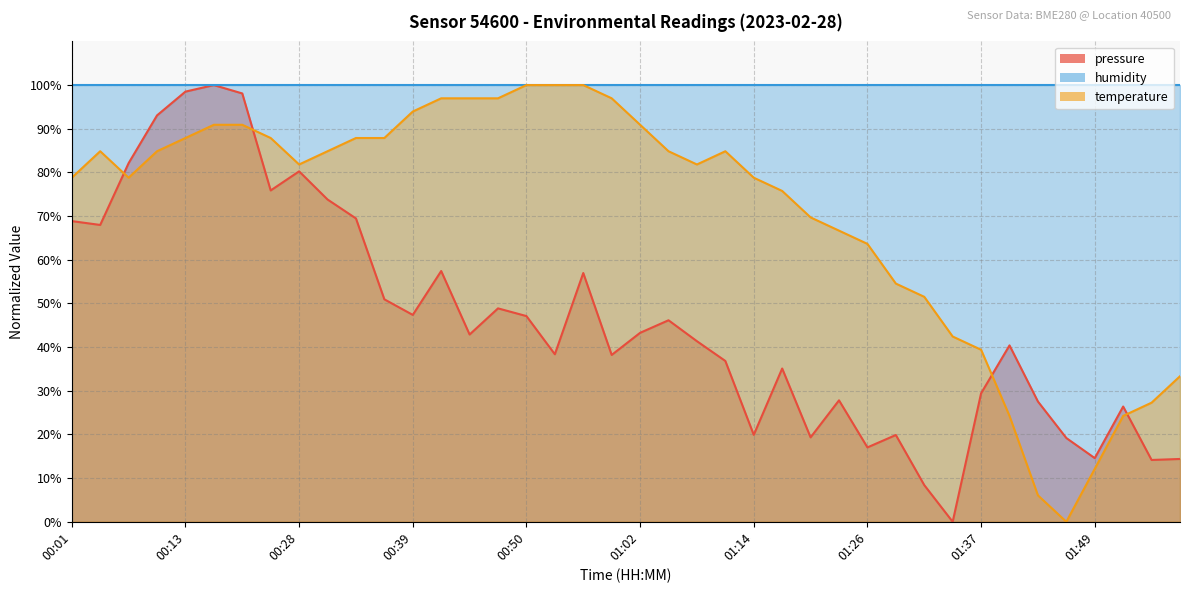

At which category is the sum across all series the highest?

00:16